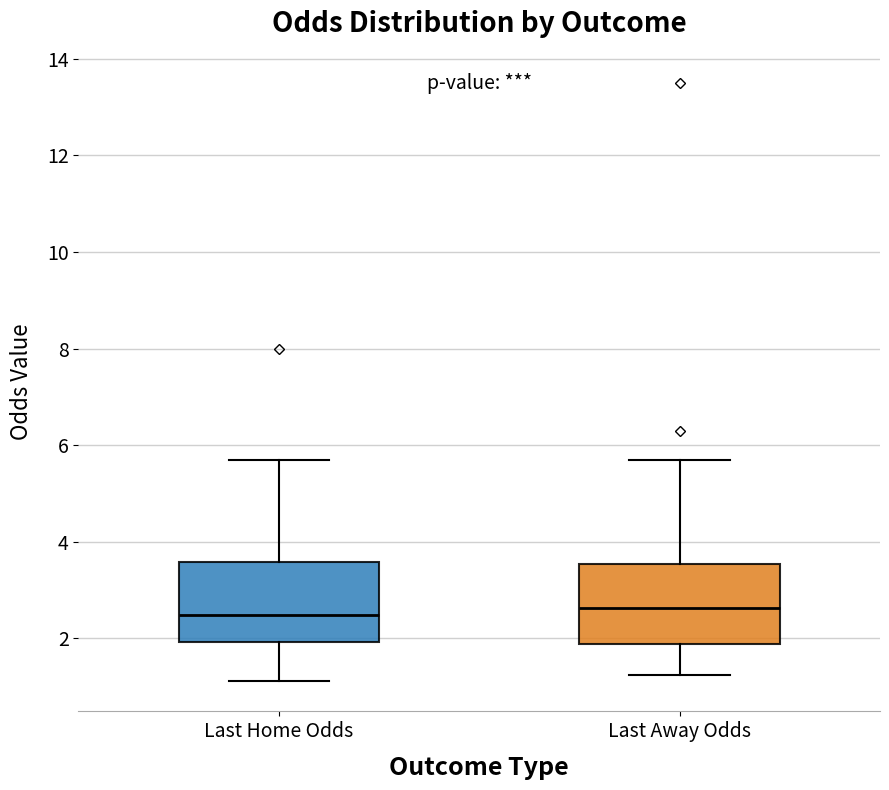

Where is the lower edge of the box for Last Home Odds on the y-axis? The values are not printed on the chart, so give them approximately, as read against the axis.

2.0